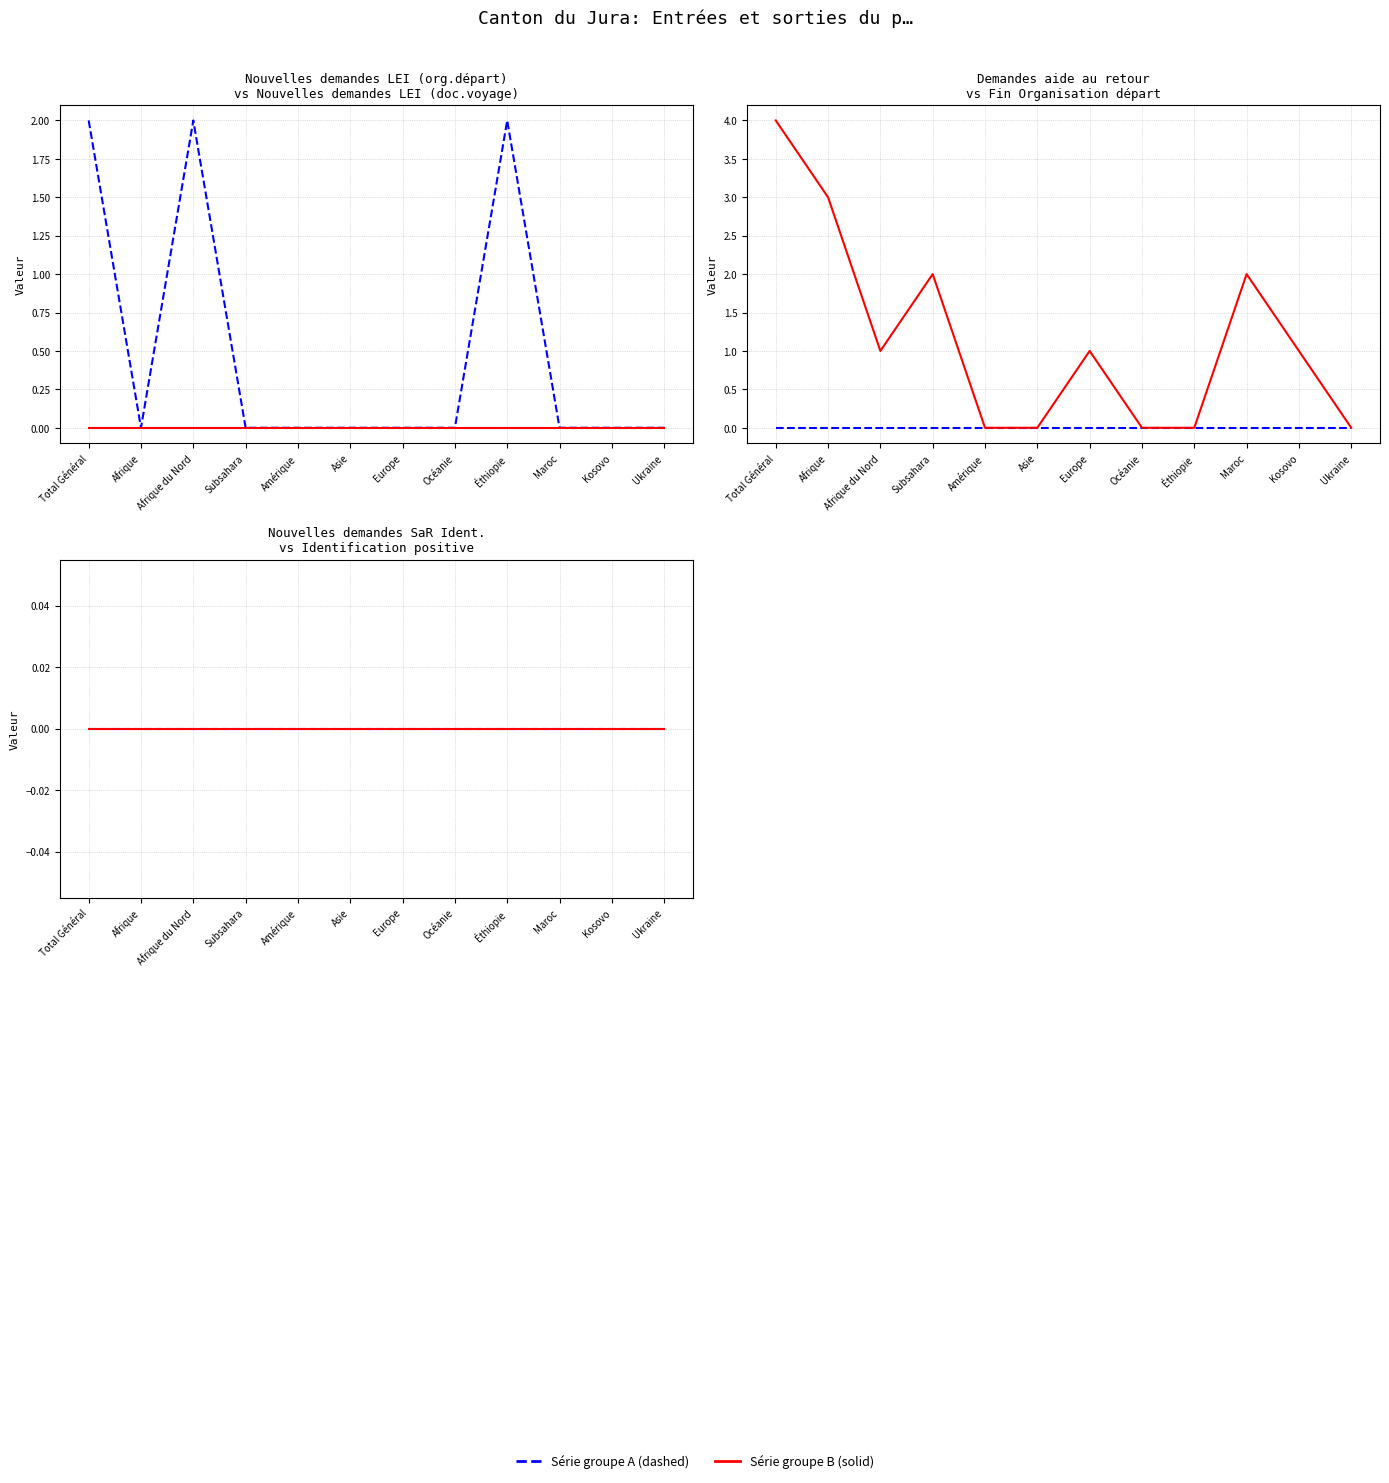

At which category does the chart reach its minimum across all series?

Afrique